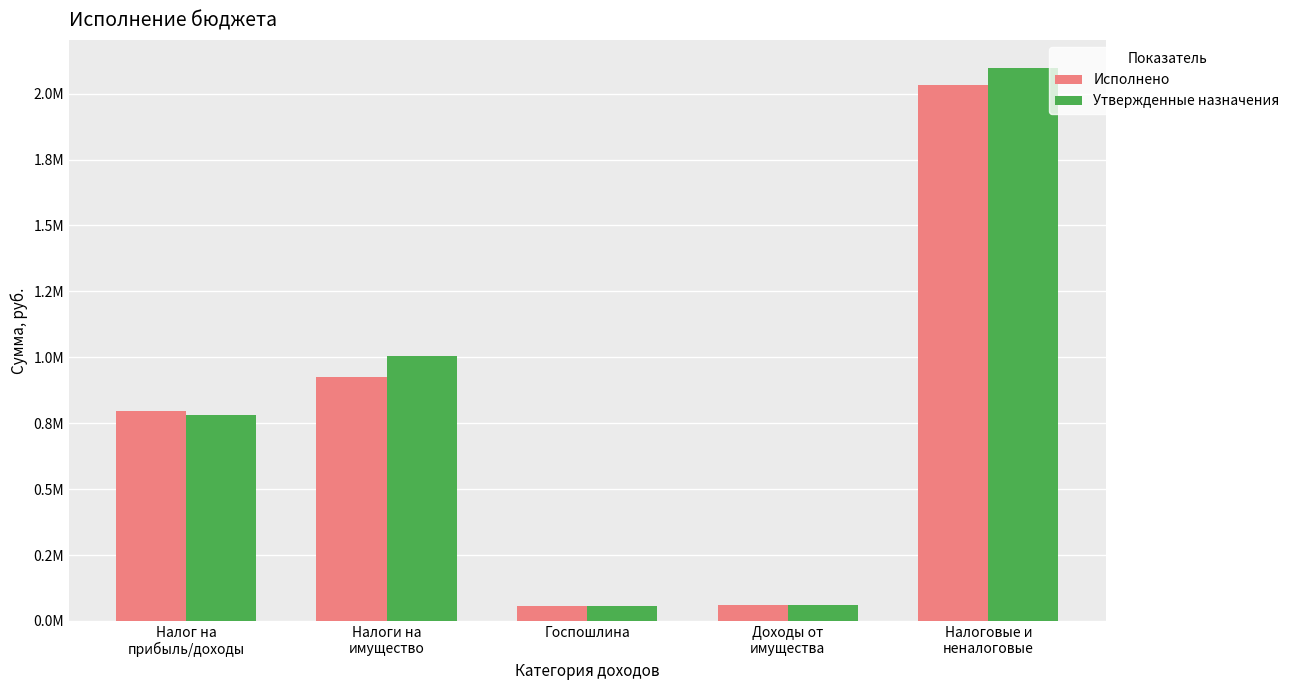

What is the highest value of the Исполнено series?

2032326.8